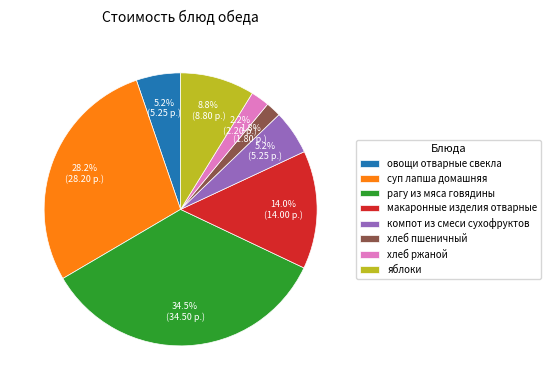

To the nearest percent, what is the combined percentage of макаронные изделия отварные and суп лапша домашняя?

42%